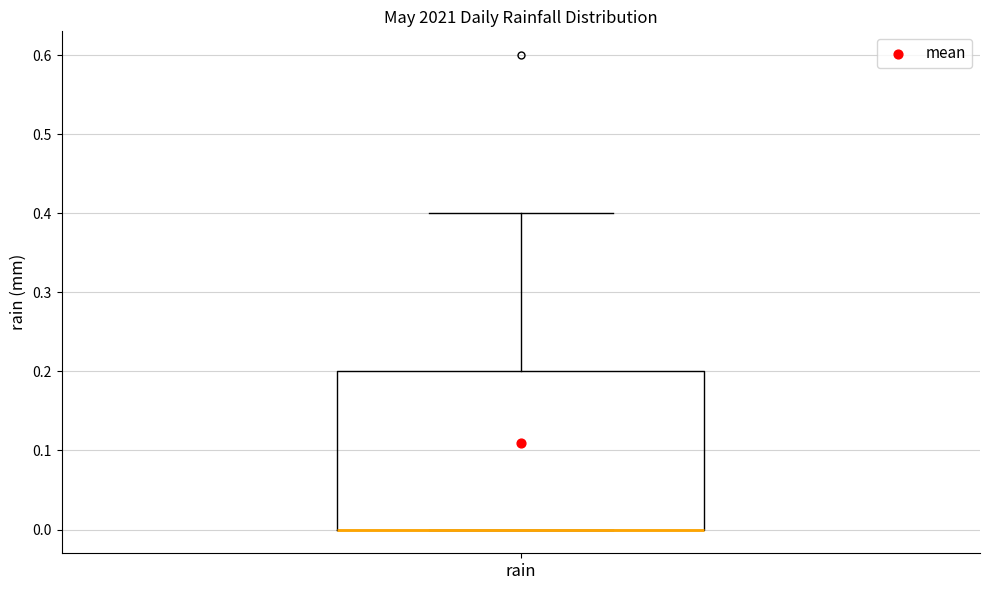

Transcribe this box plot: give where the median line is, the range the box spans, and where the two whiskers end, as read against the y-axis. The values are not printed on the chart, so give them approximately, as read against the axis.

median 0.0 (drawn on the box's lower edge), box 0.0 to 0.2, whiskers 0.0 to 0.4